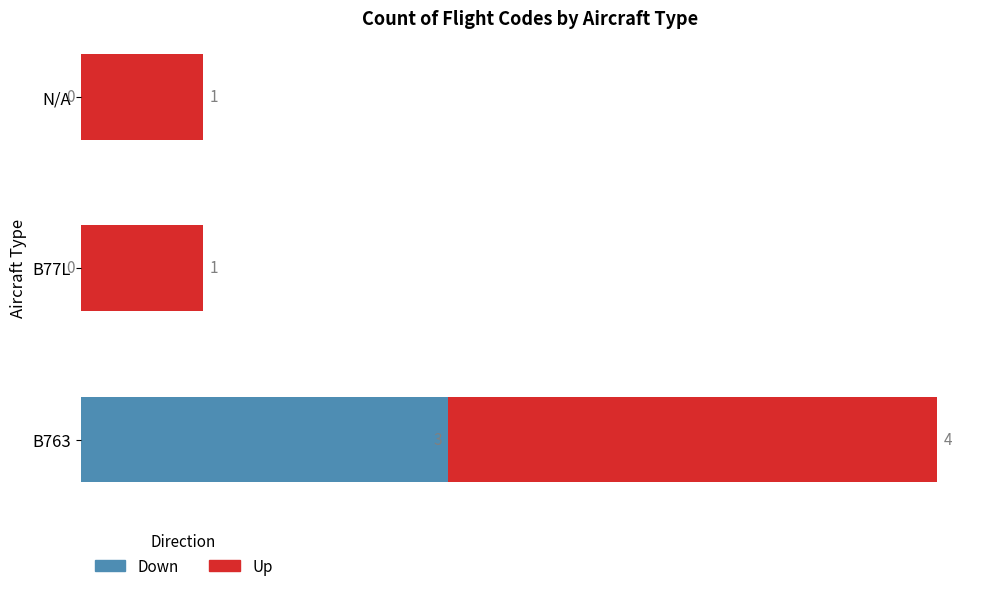

What are all the series names shown in the legend?

Down, Up